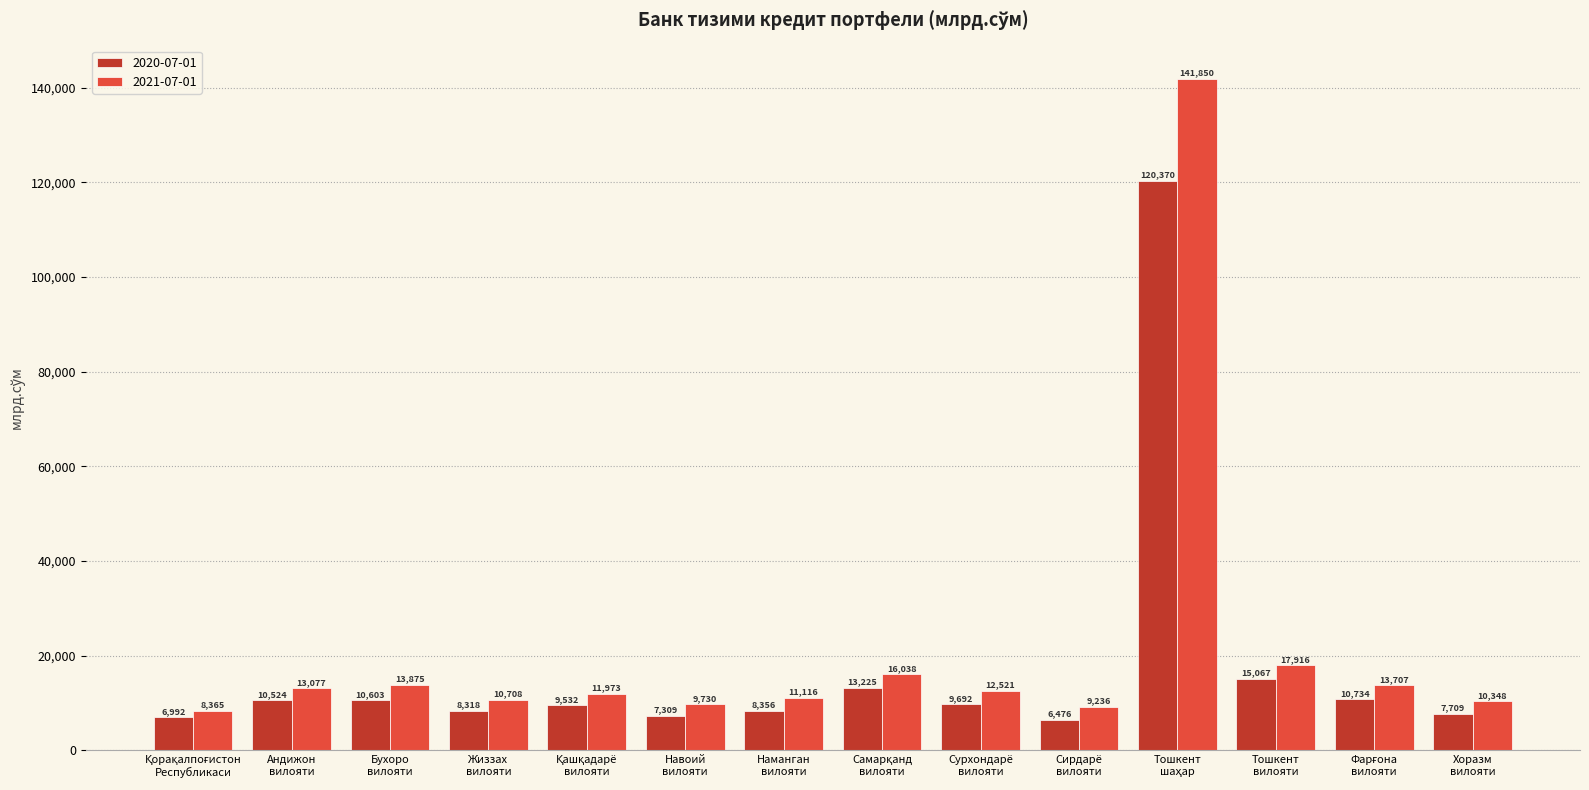

What is the value of the 2021-07-01 bar at the 11th from the left?

141850.0